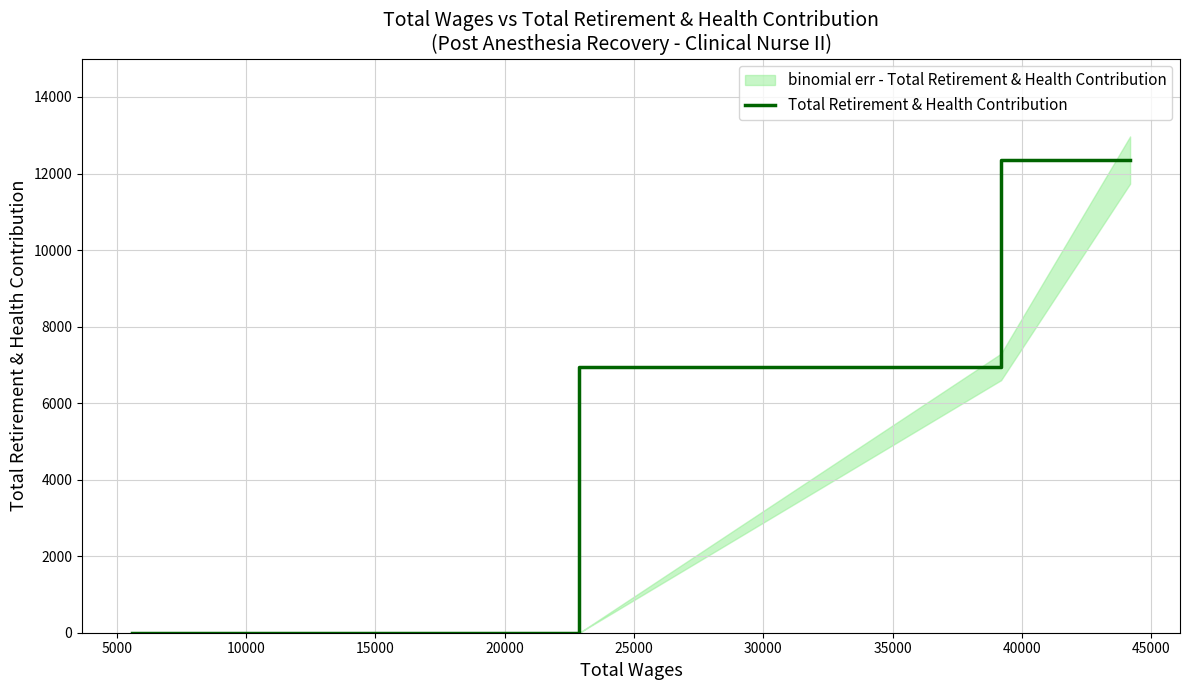

Count the values in the range 0 to 6947.

6